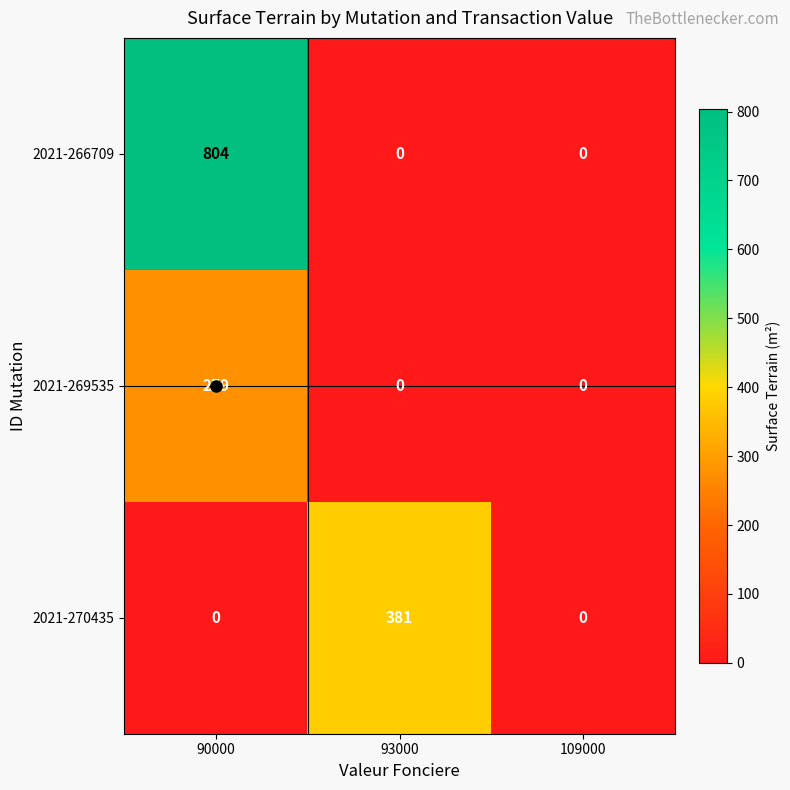

At how many categories does at least one series exceed 541?

1